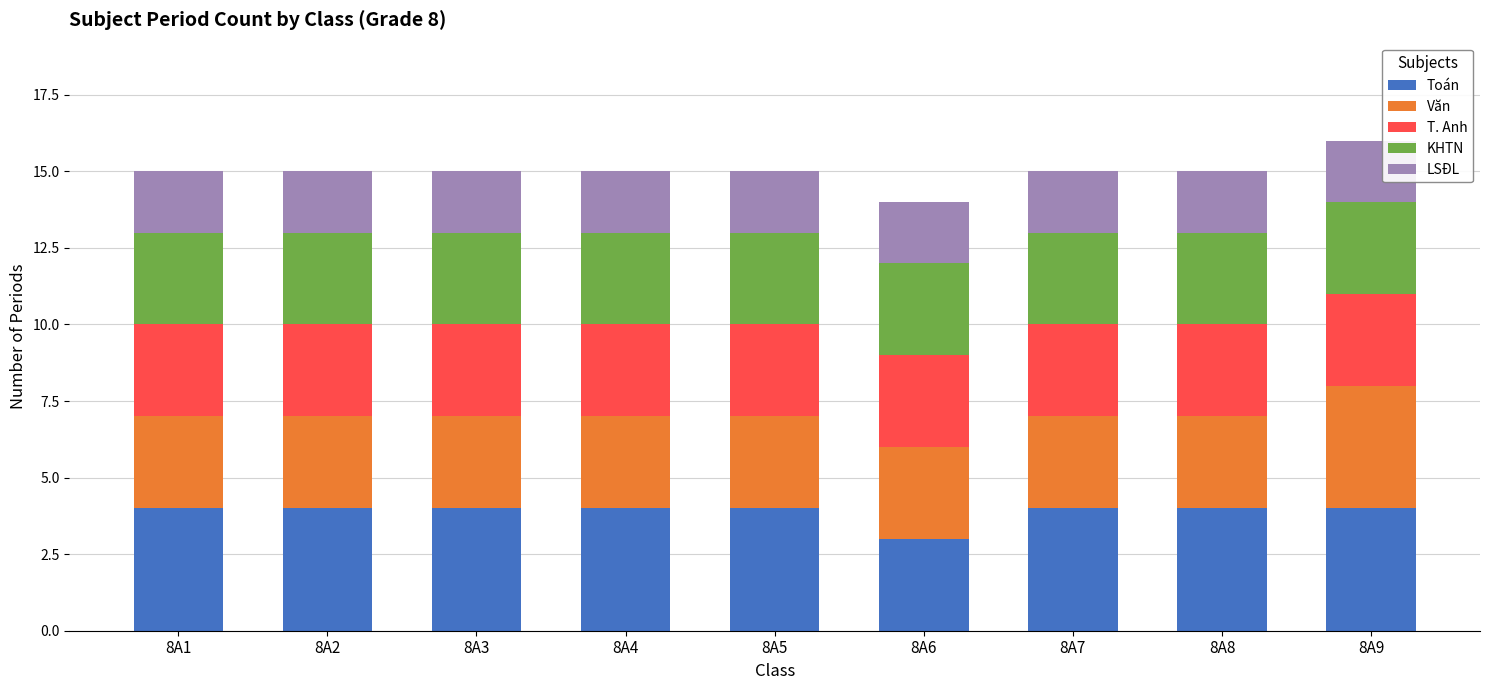

What is the total value across all series at 8A8?

15